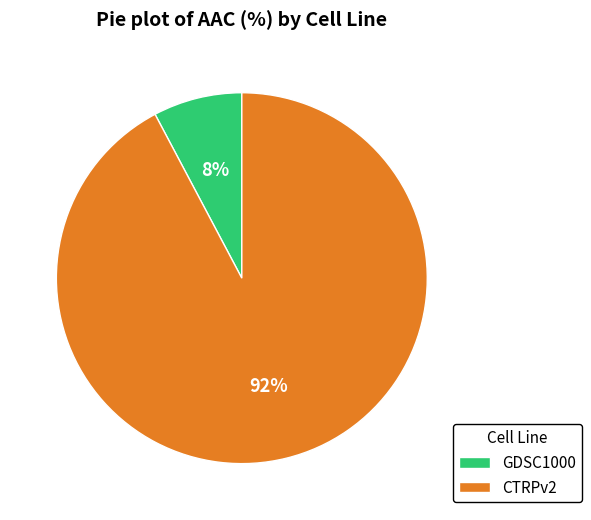

Which has a higher value, CTRPv2 or GDSC1000?

CTRPv2